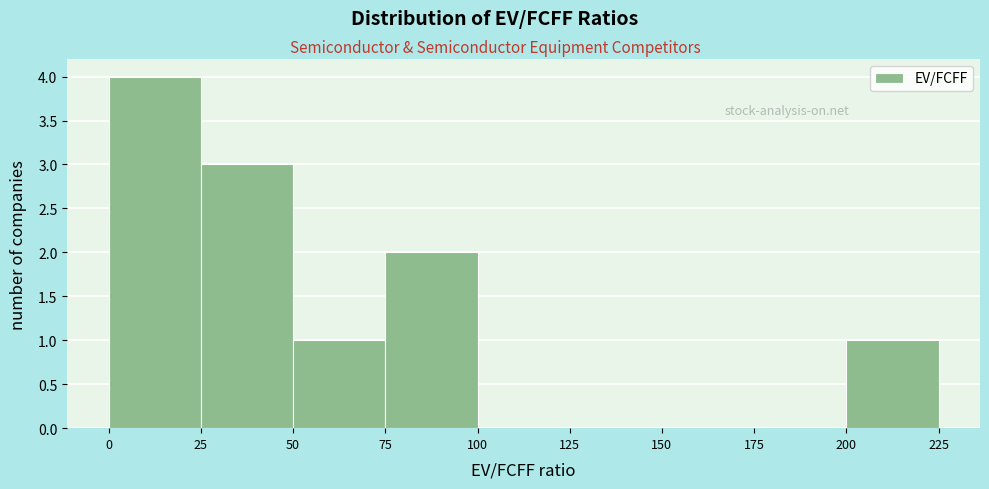

Reading left to right, transcribe this chart: for each bar, give the range it covers on the x-axis and its height. The values are not printed on the chart, so give them approximately, as read against the axis.

0 to 25: 4
25 to 50: 3
50 to 75: 1
75 to 100: 2
100 to 125: 0
125 to 150: 0
150 to 175: 0
175 to 200: 0
200 to 225: 1